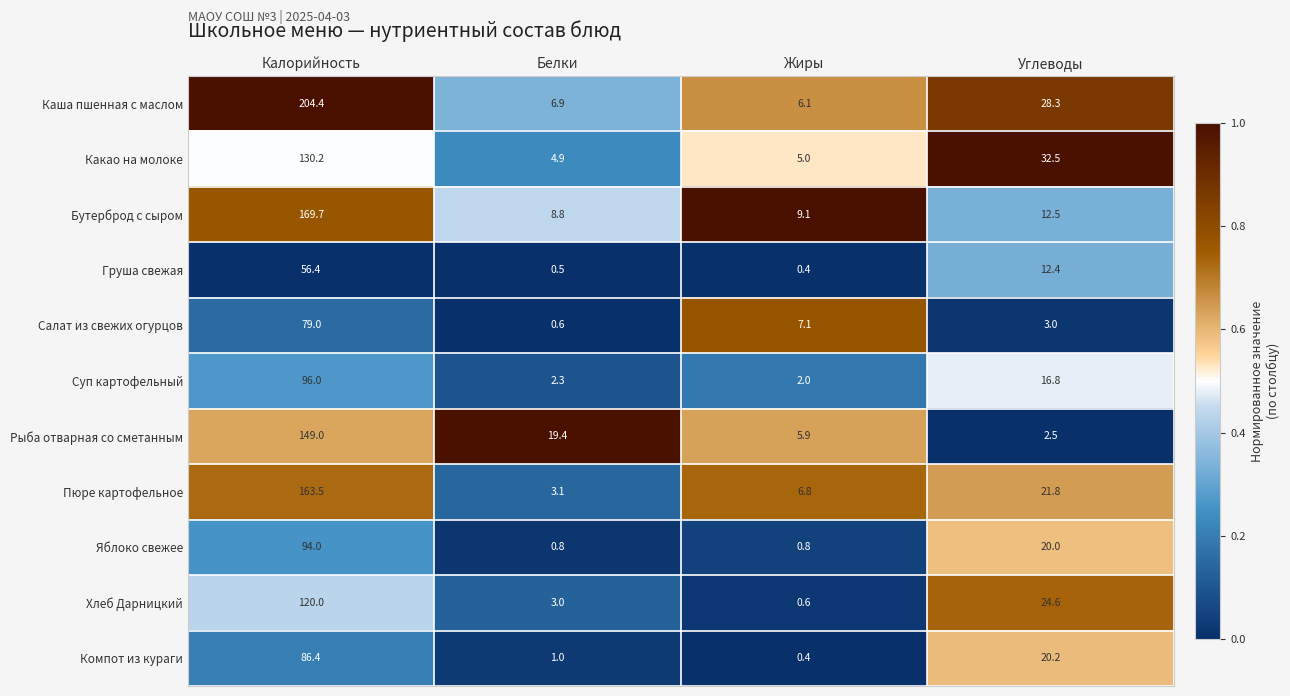

What is the difference between the Груша свежая values at Углеводы and Калорийность?

44.0